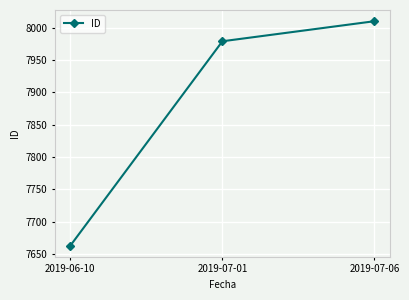

What is the average value?

7884